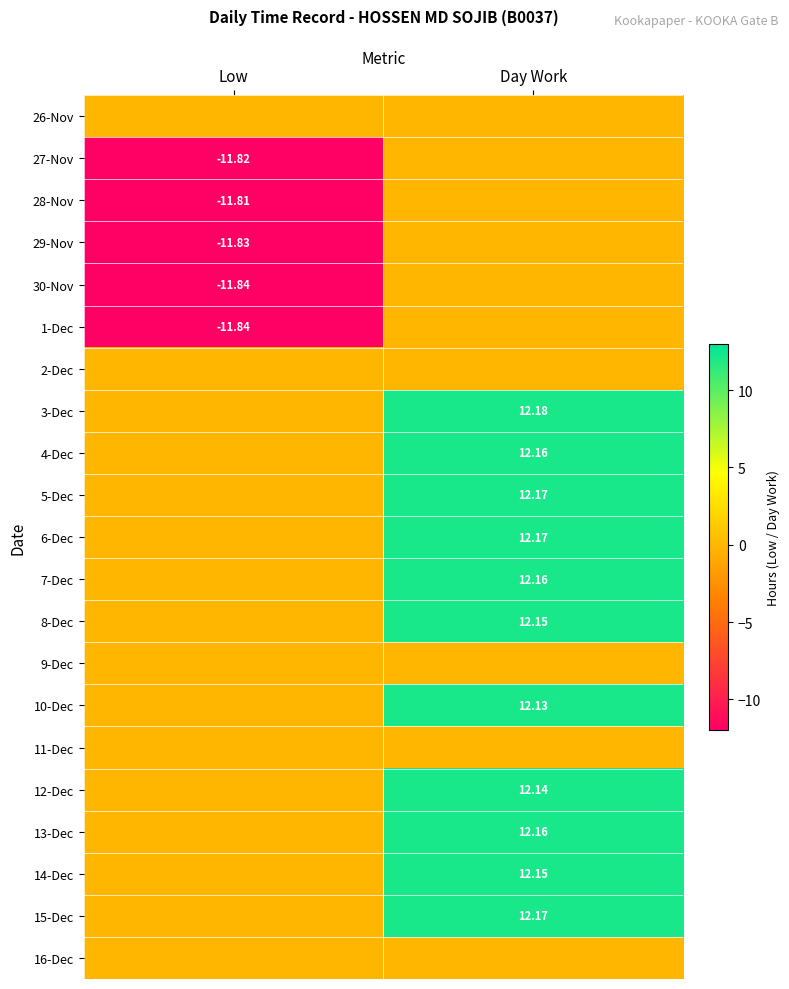

Rank the categories by 29-Nov value from lowest to highest.

Low, Day Work